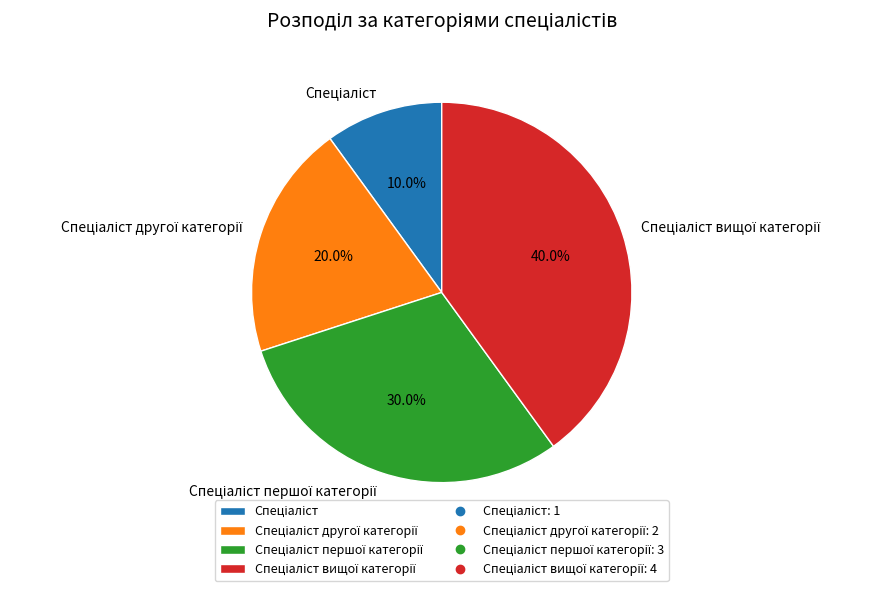

Is there any slice that represents more than half of the pie?

No